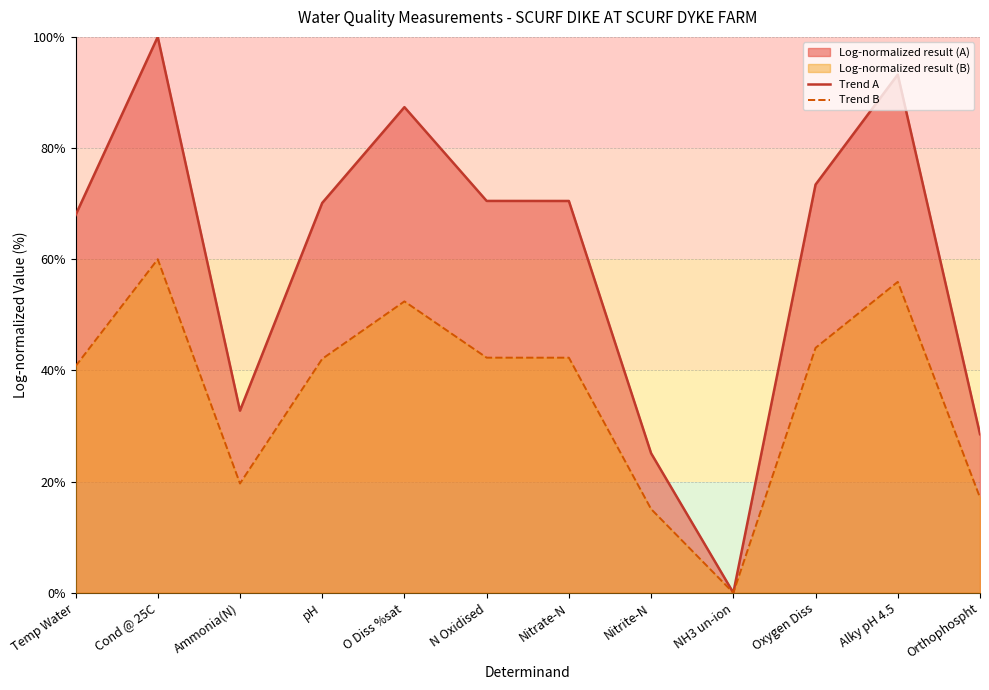

Count the number of data series in this chart.

2